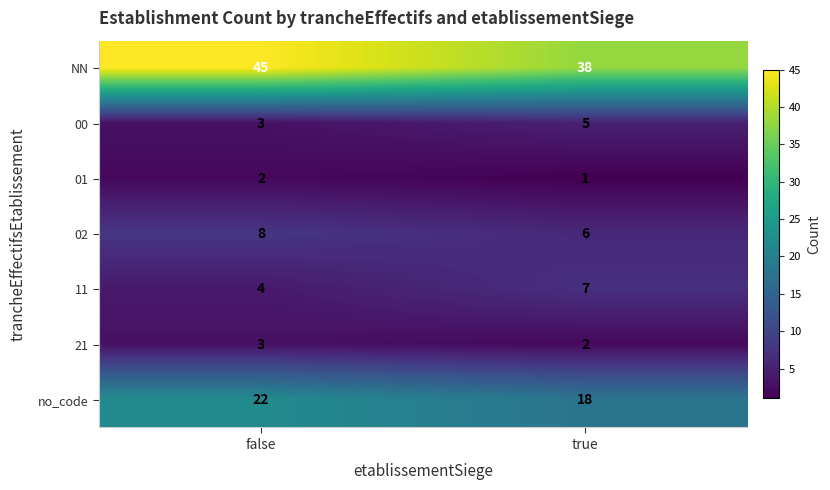

What is the approximate value of 00 at false?

3